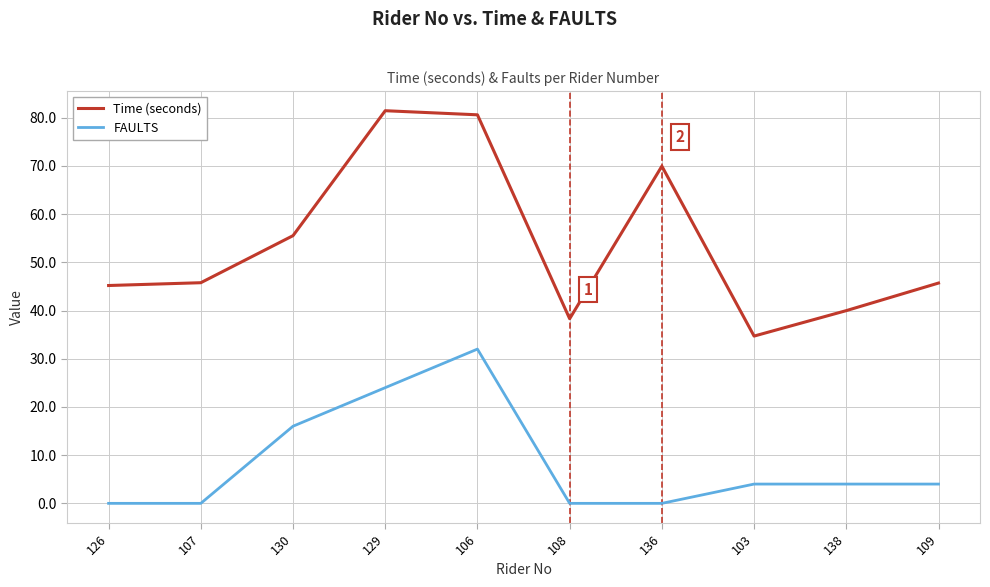

How many FAULTS values are between 0 and 16?

8